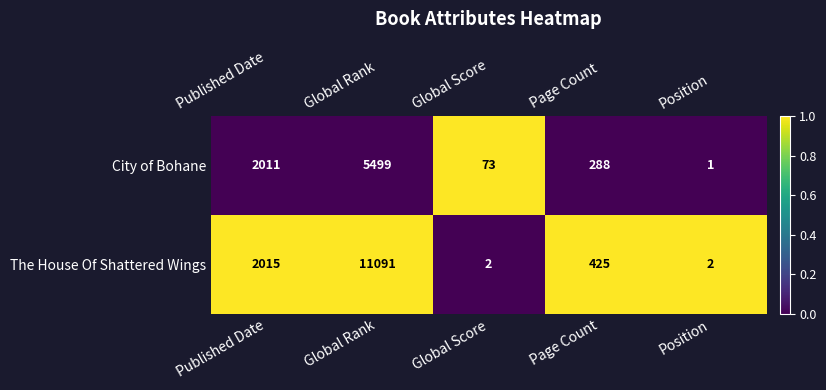

Which series has the largest total across all categories?

The House Of Shattered Wings